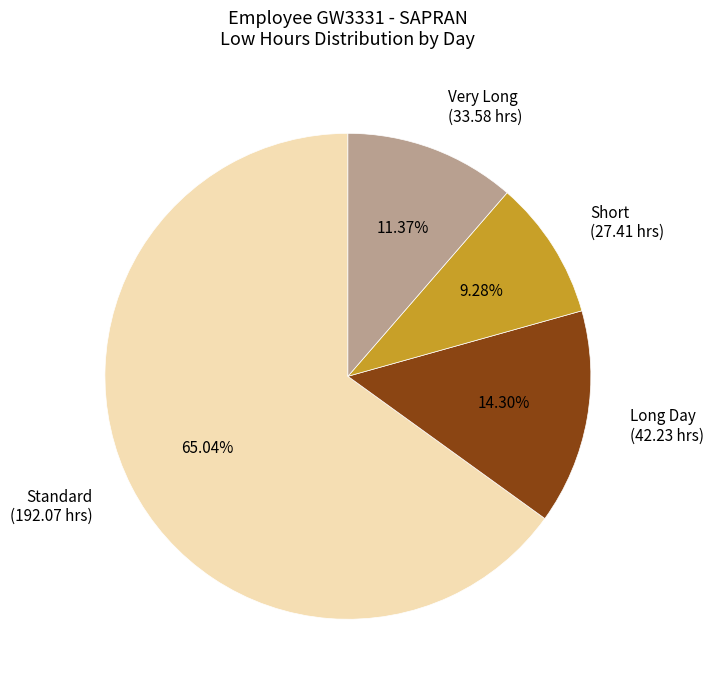

Does Short (27.41 hrs) represent more than half of the total?

No